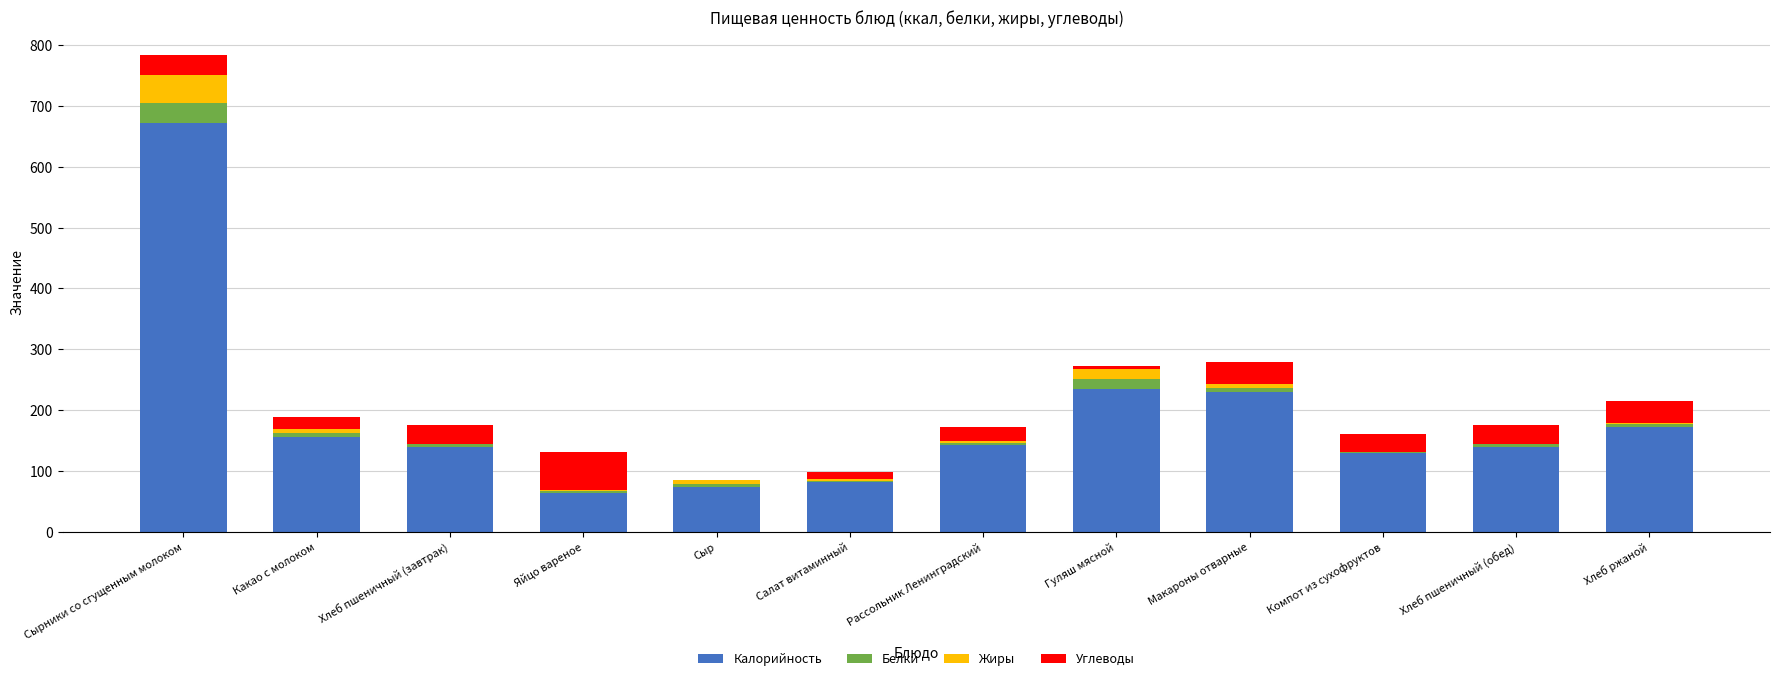

Is it true that Калорийность equals 341.8 at Макароны отварные?

False